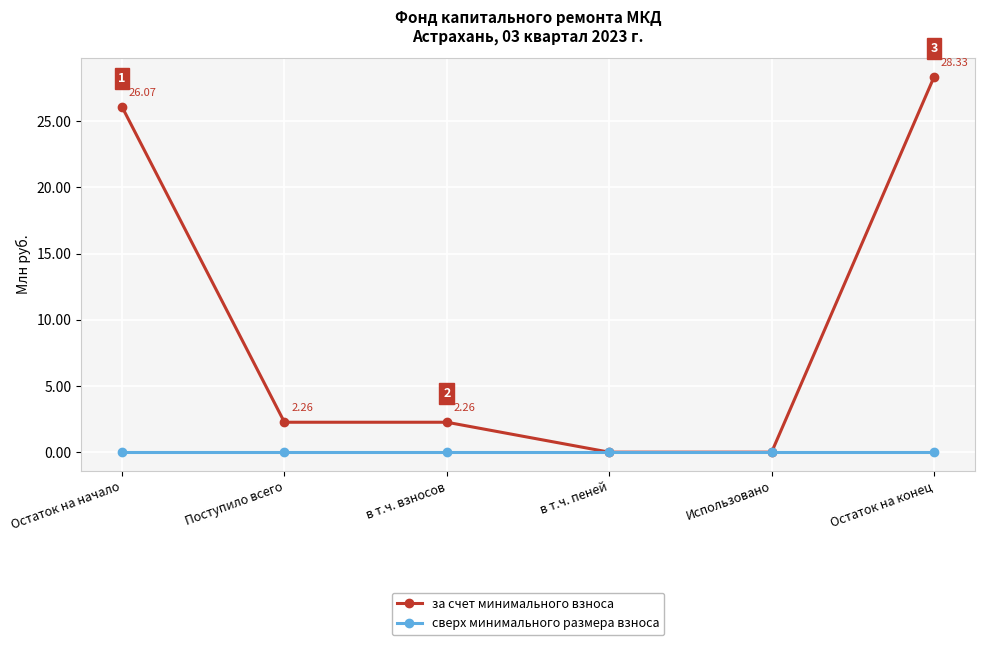

At Поступило всего, list the series in order from smallest to largest.

сверх минимального размера взноса, за счет минимального взноса